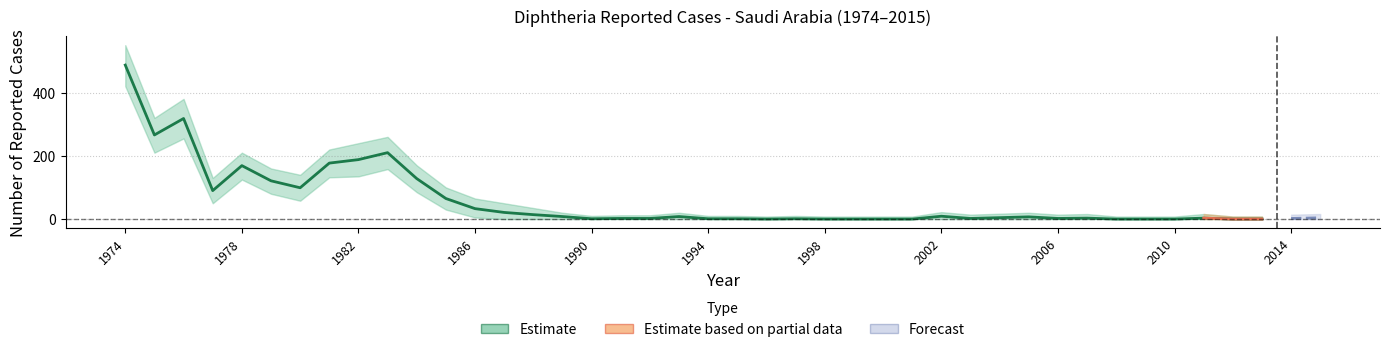

Which label corresponds to the smallest value in the chart?

1996